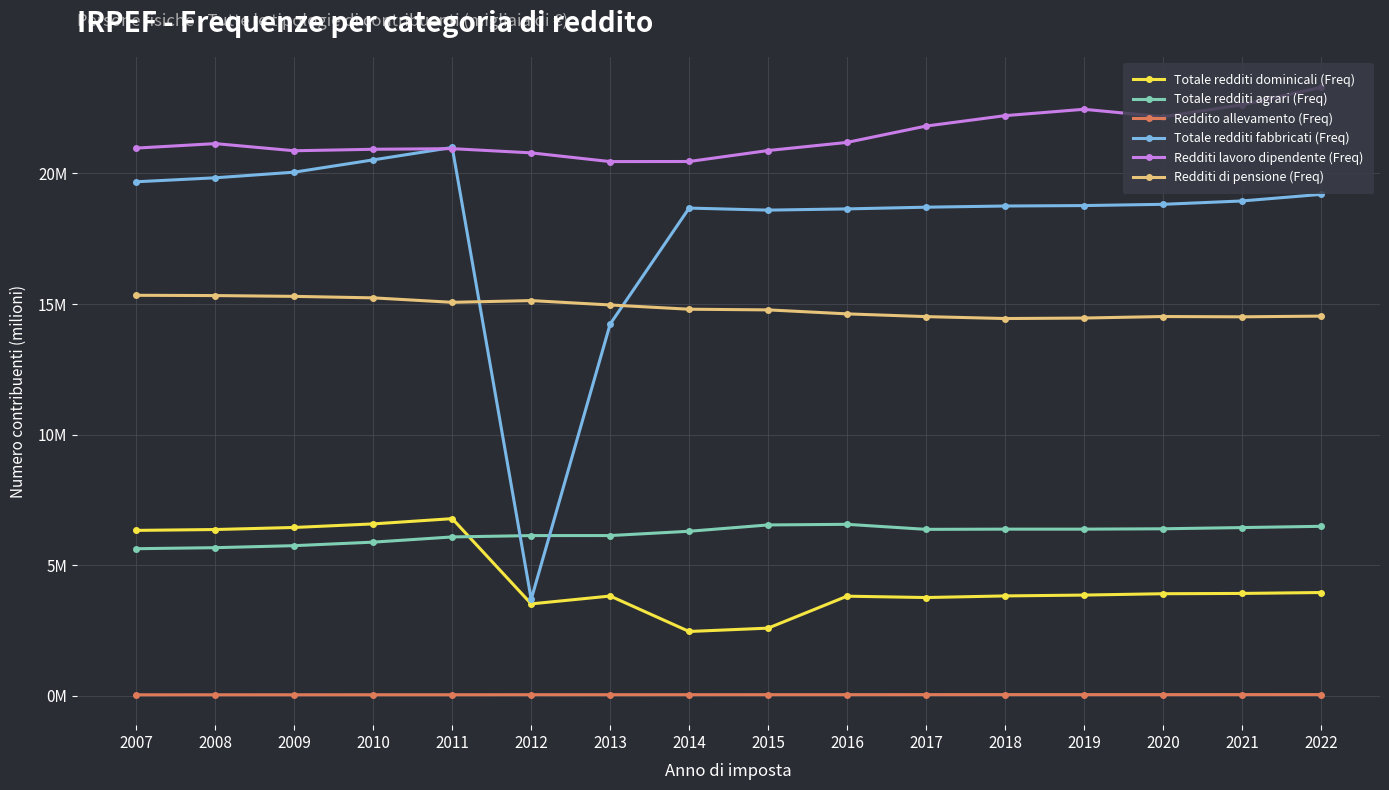

Does the chart have visible grid lines?

Yes